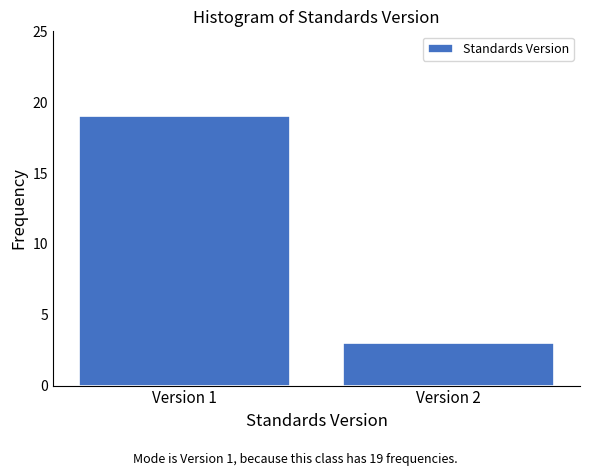

Reading right to left, extract all data points from this chart.

3	19